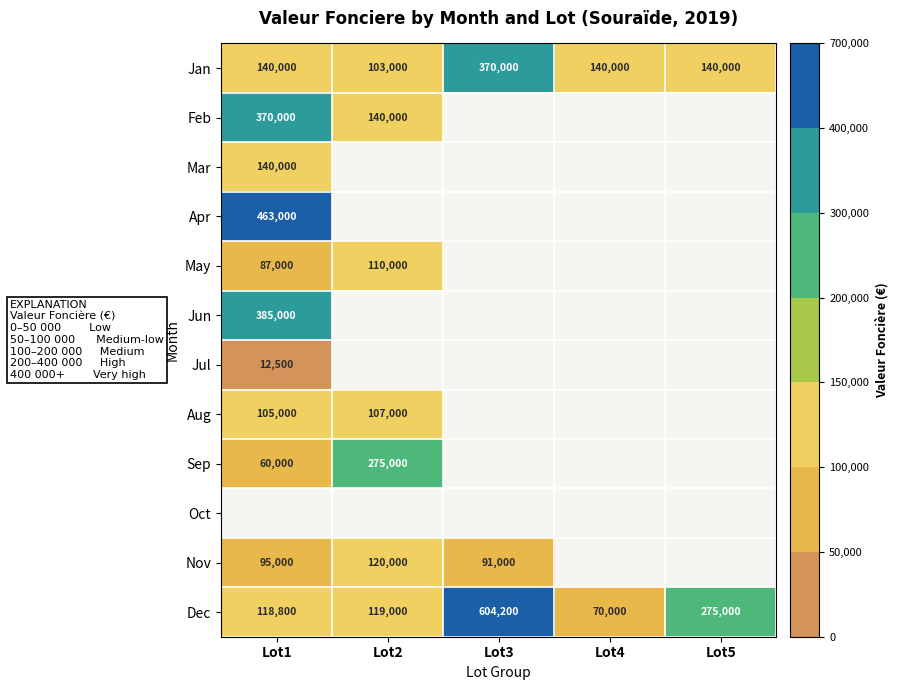

Is it true that Nov equals 91000 at Lot3?

True